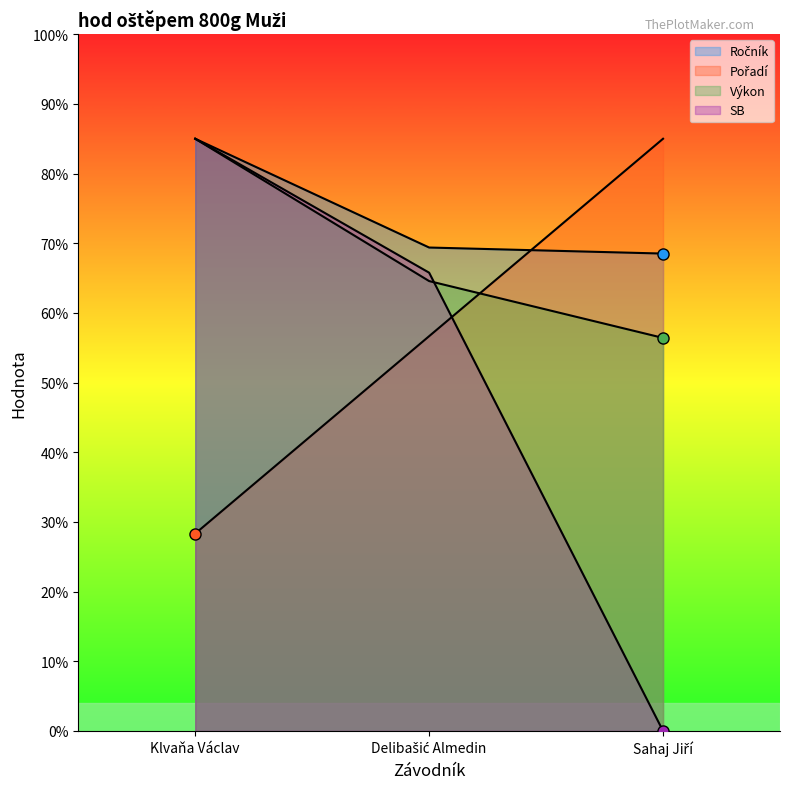

Is the value of SB at Klvaňa Václav greater than the value of Ročník at Klvaňa Václav?

No